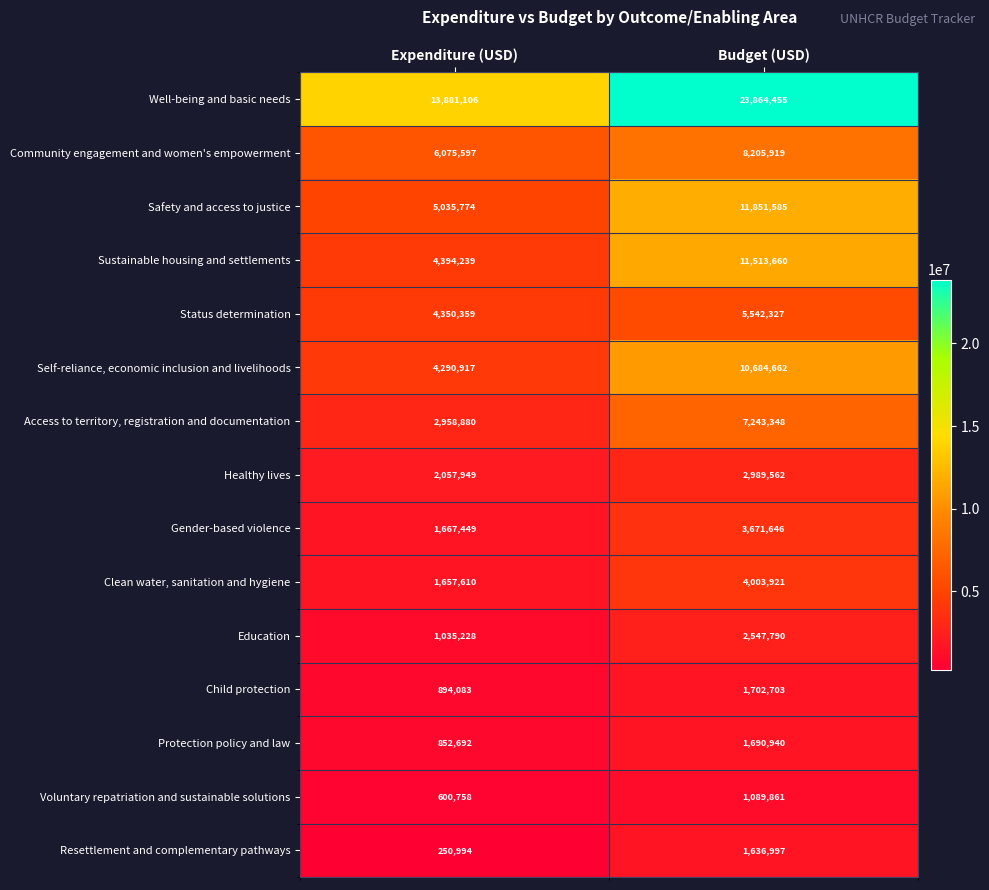

What is the difference between the highest and lowest values at Expenditure (USD)?

13630112